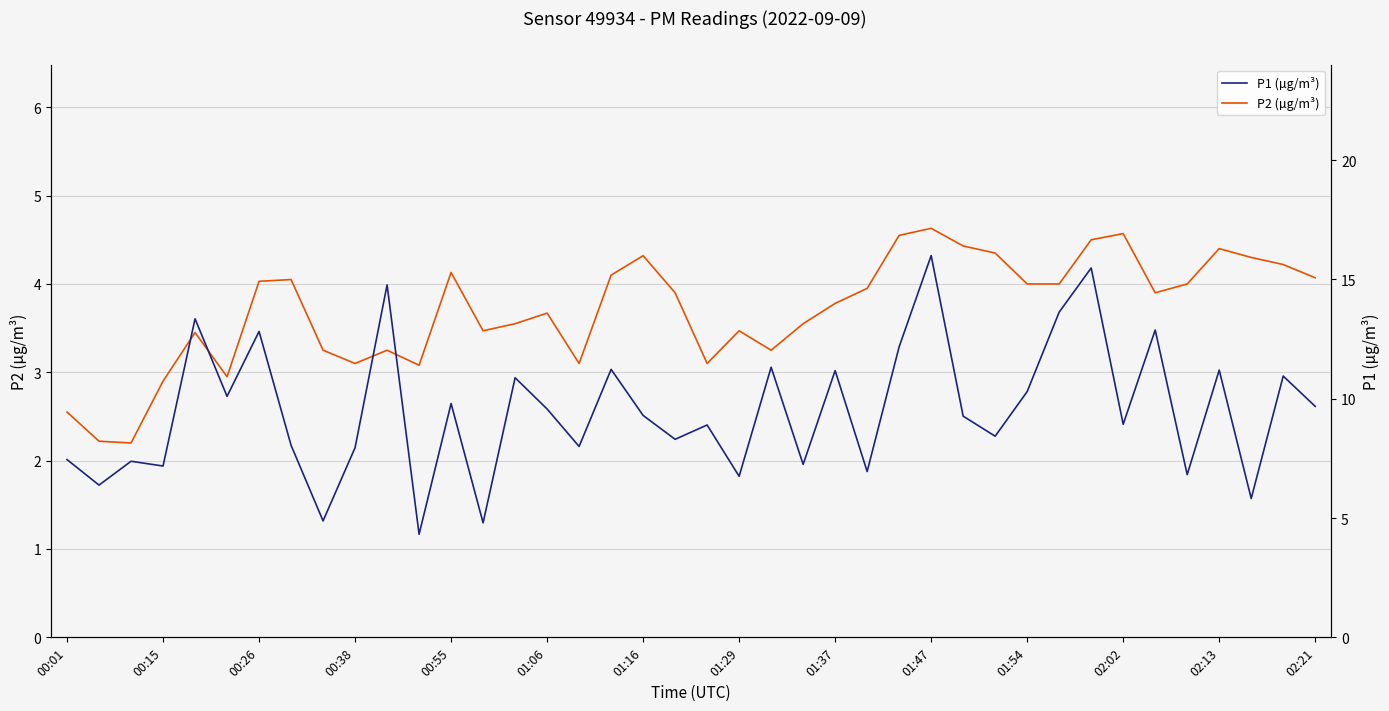

Is it true that P2 (µg/m³) equals 5.4 at 00:55?

False